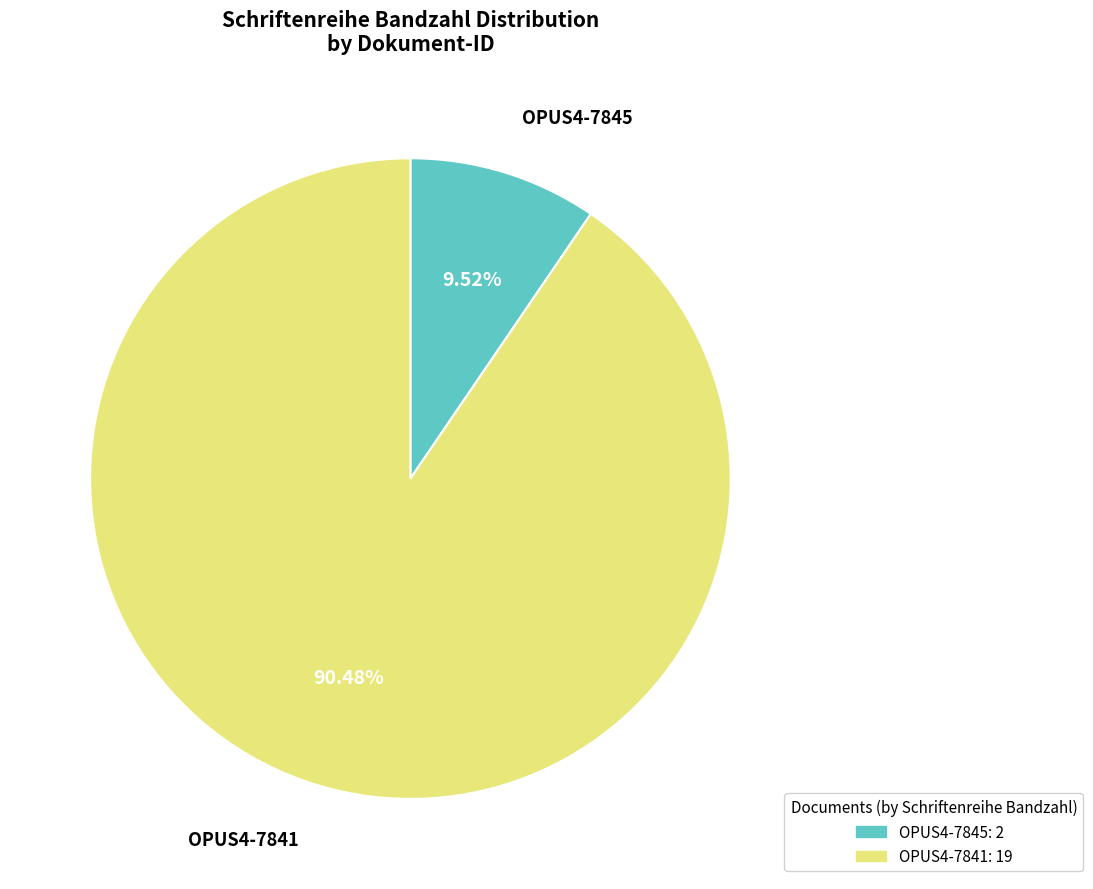

Approximately how many times larger is the value at OPUS4-7841 compared to OPUS4-7845?

9.5